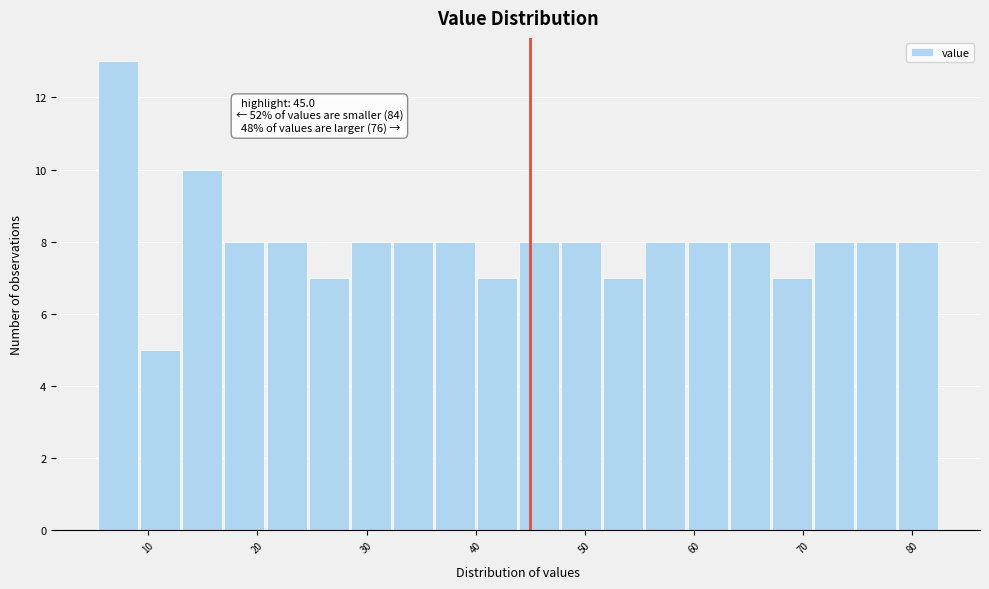

Read against the x-axis, roughly where is the centre of the tallest bar?

7